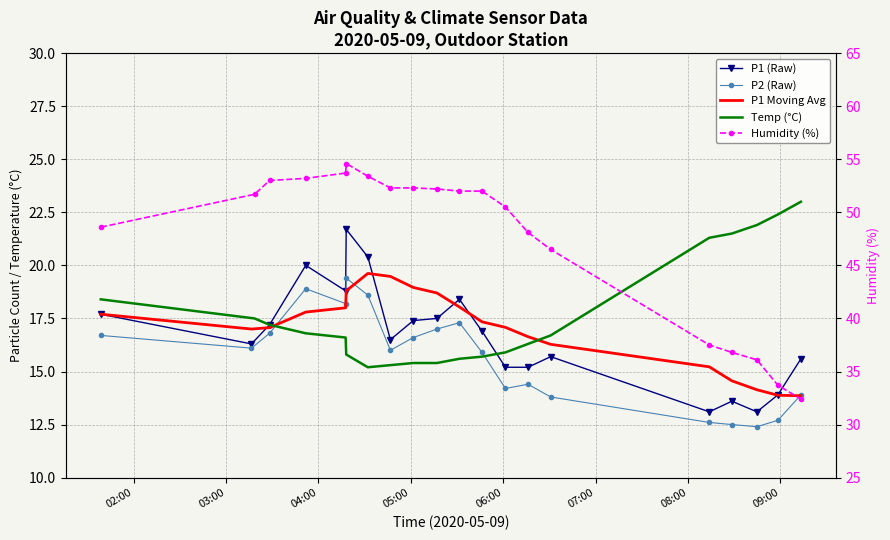

What is the difference between the highest and lowest values at 04:00?

36.2